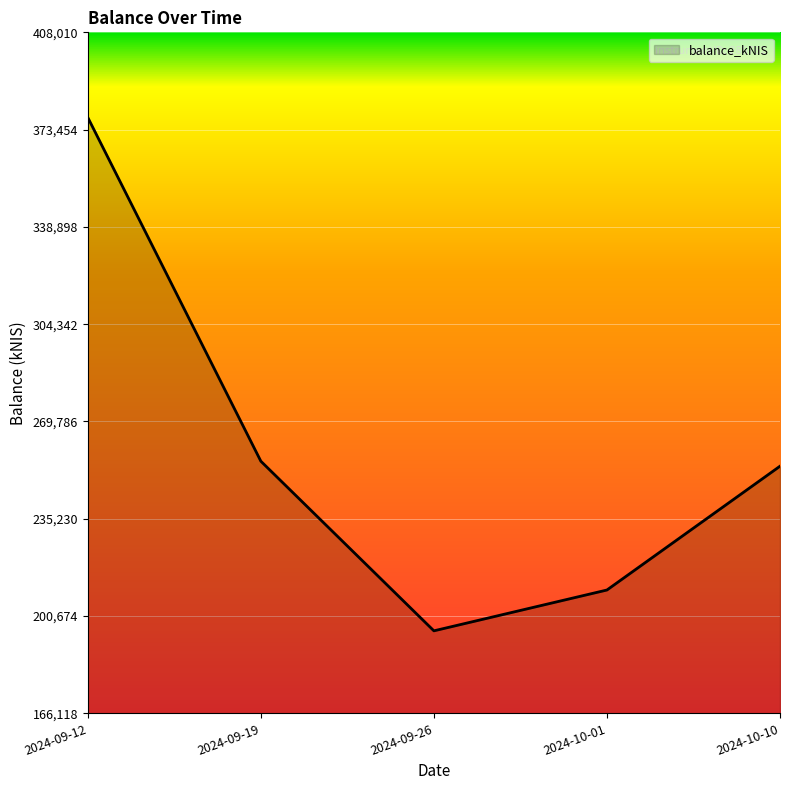

At which label is the value closest to 286610?

2024-09-19